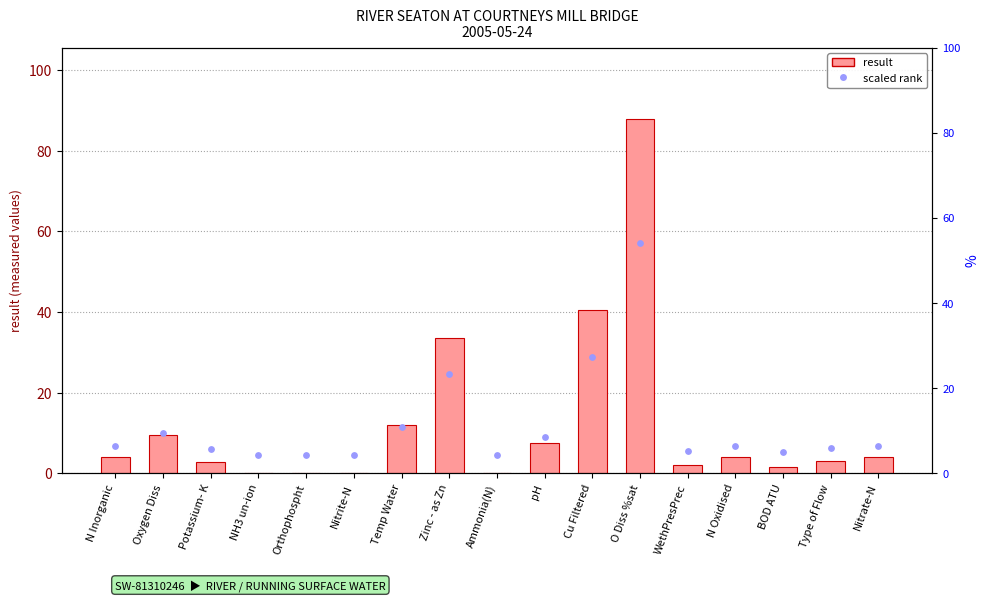

What is the total value across all series at Potassium- K?

9.0